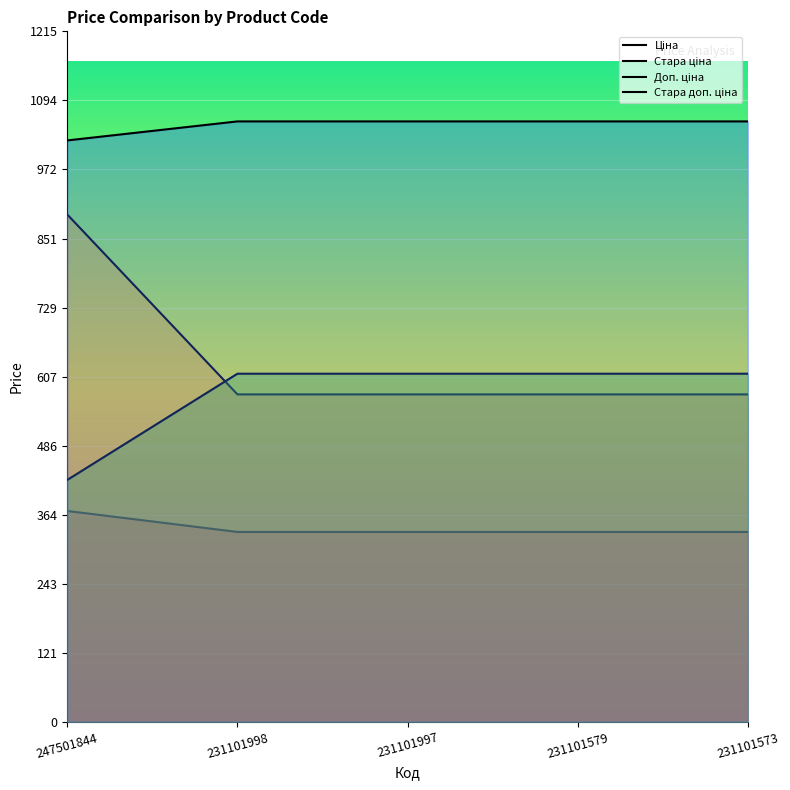

Reading right to left, list all the values displayed in this chart.

Ціна: 334.4	334.4	334.4	334.4	371.3
Стара ціна: 576.6	576.6	576.6	576.6	893.3
Доп. ціна: 613.0	613.0	613.0	613.0	426.0
Стара доп. ціна: 1057.2	1057.2	1057.2	1057.2	1023.7